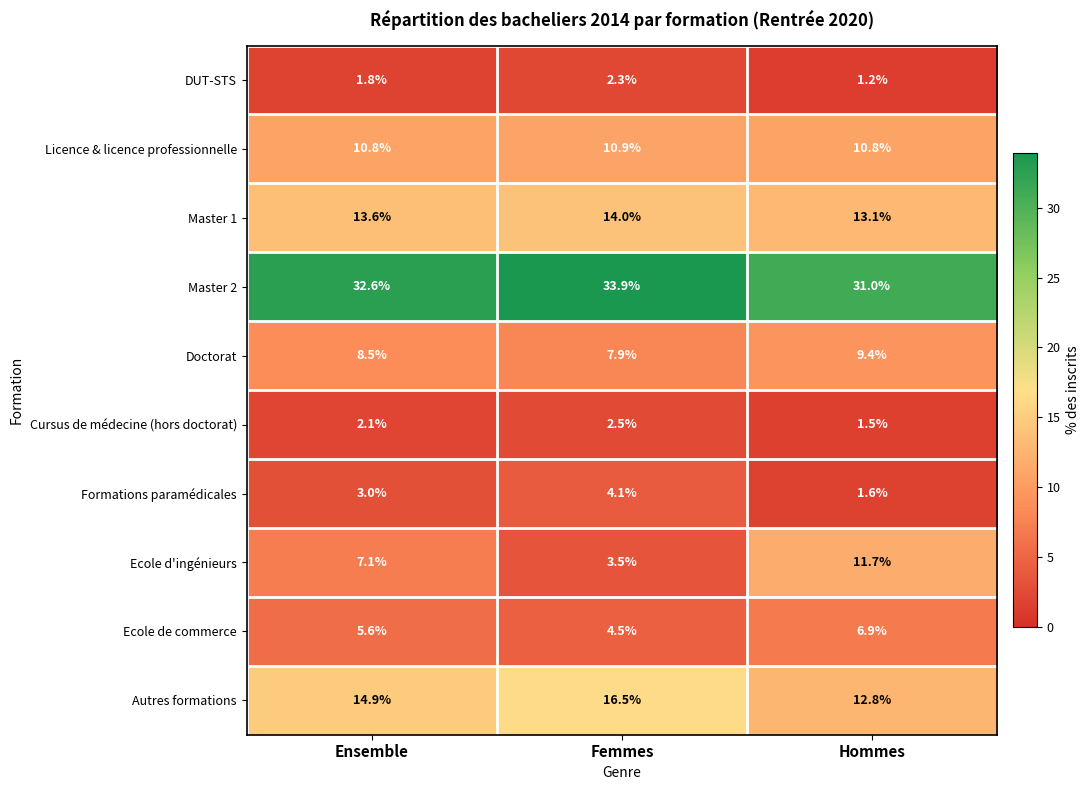

Is it true that Master 1 equals 13.6 at Ensemble?

True